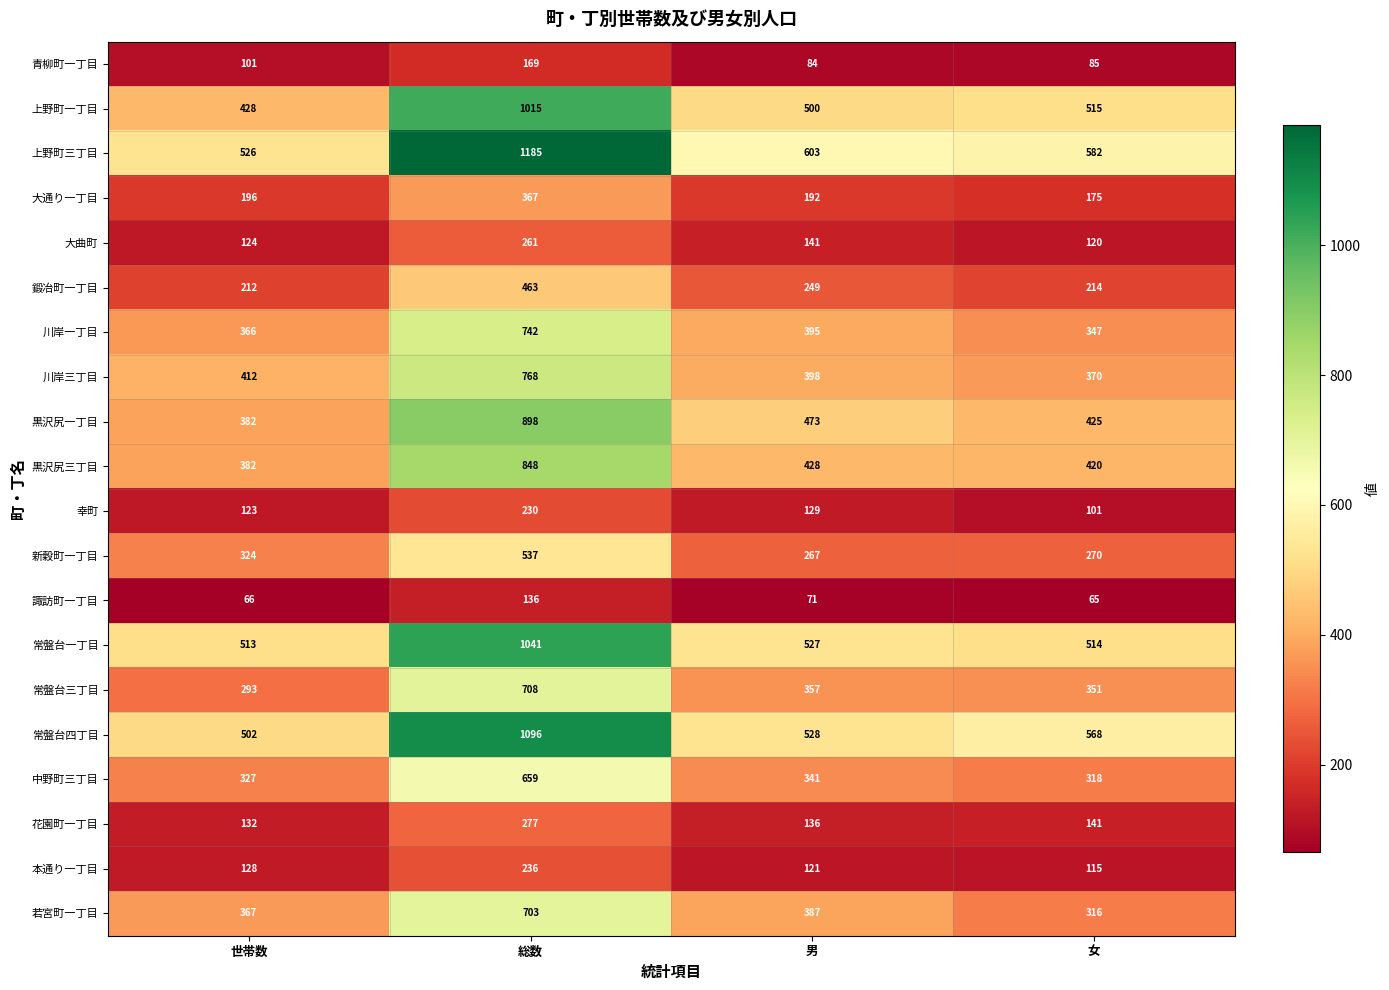

Count the number of data series in this chart.

20